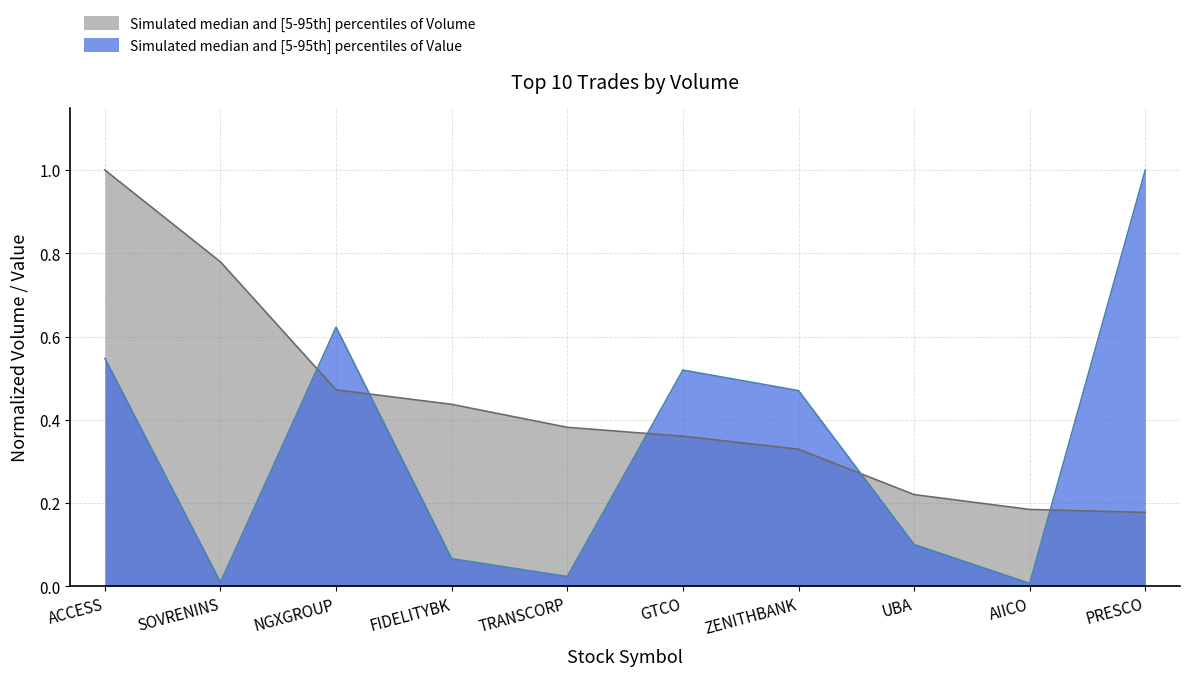

How many data points does each series have?

10